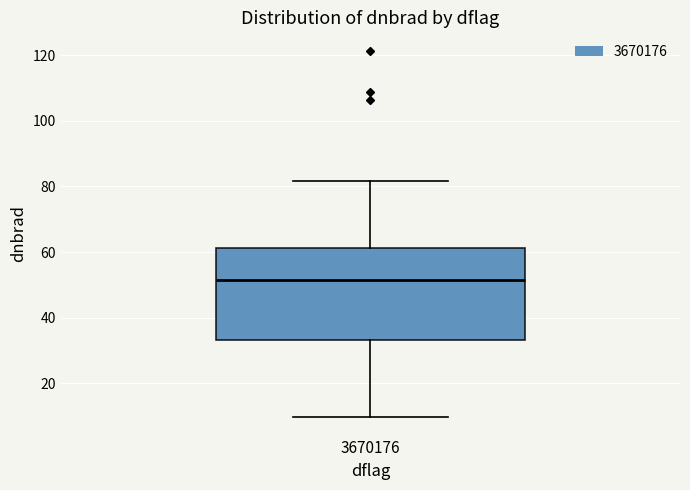

Transcribe this box plot: give where the median line is, the range the box spans, and where the two whiskers end, as read against the y-axis. The values are not printed on the chart, so give them approximately, as read against the axis.

median 52, box 34 to 62, whiskers 10 to 82